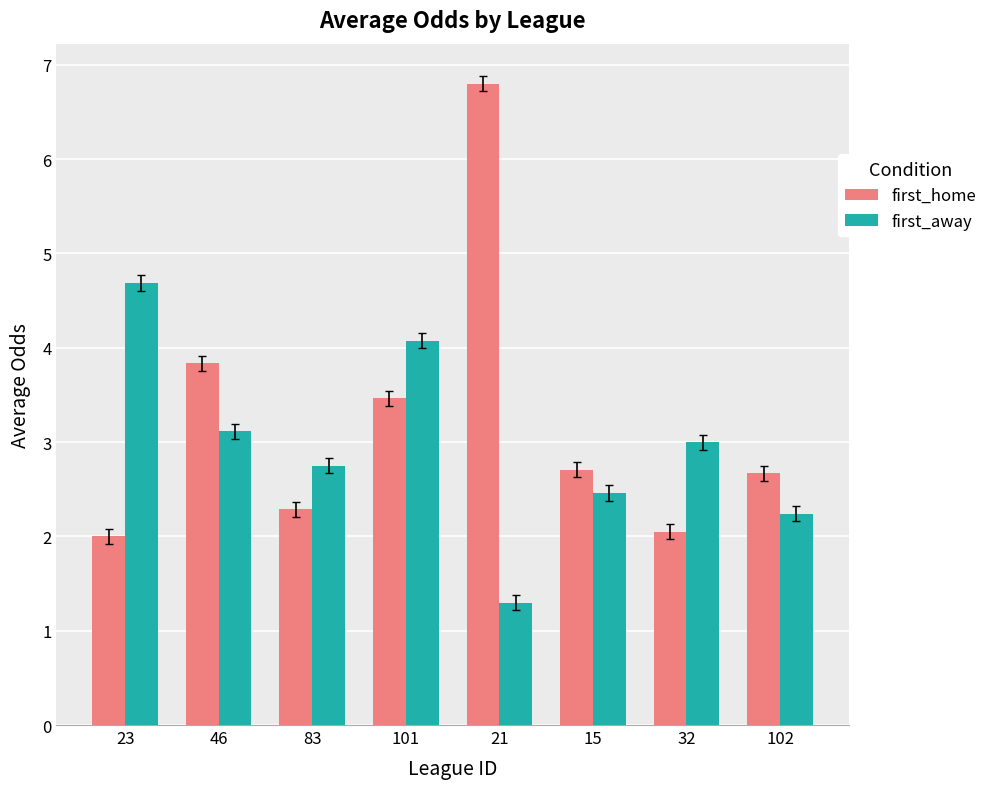

What position from the right is 21?

4